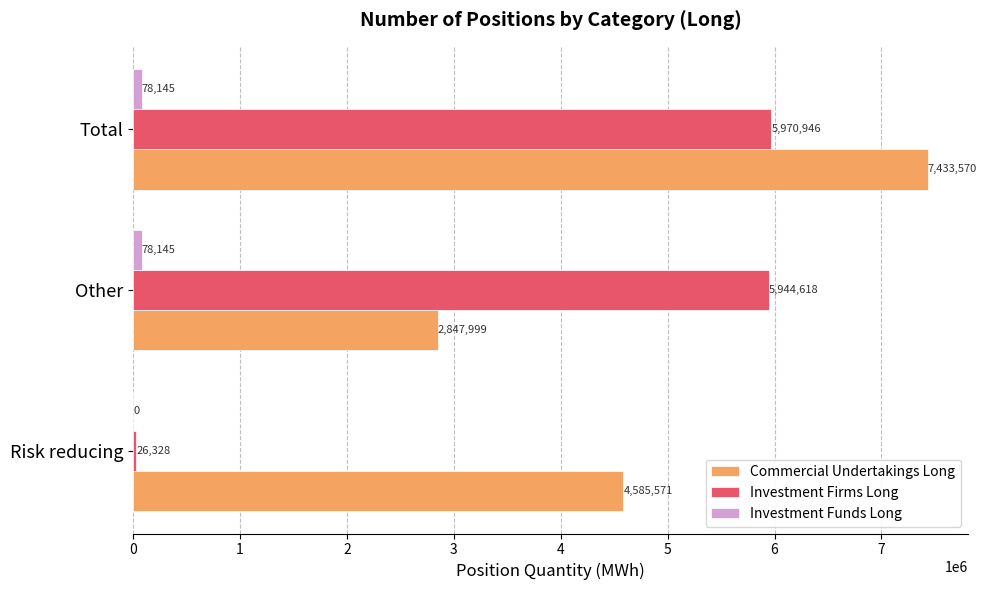

True or false: Commercial Undertakings Long has a value of 2847999 at Other.

True